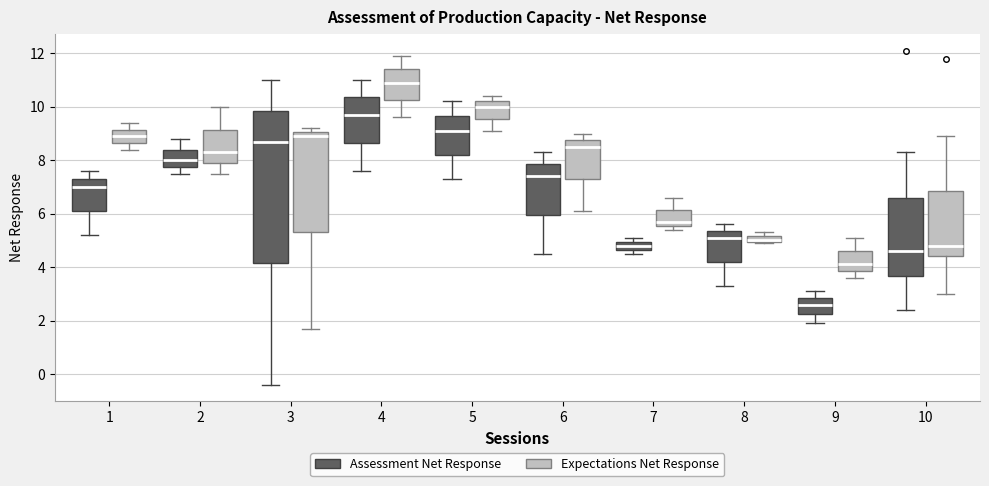

Where does the median line of the box for 1 (Assessment Net Response) sit on the y-axis? The values are not printed on the chart, so give them approximately, as read against the axis.

7.0